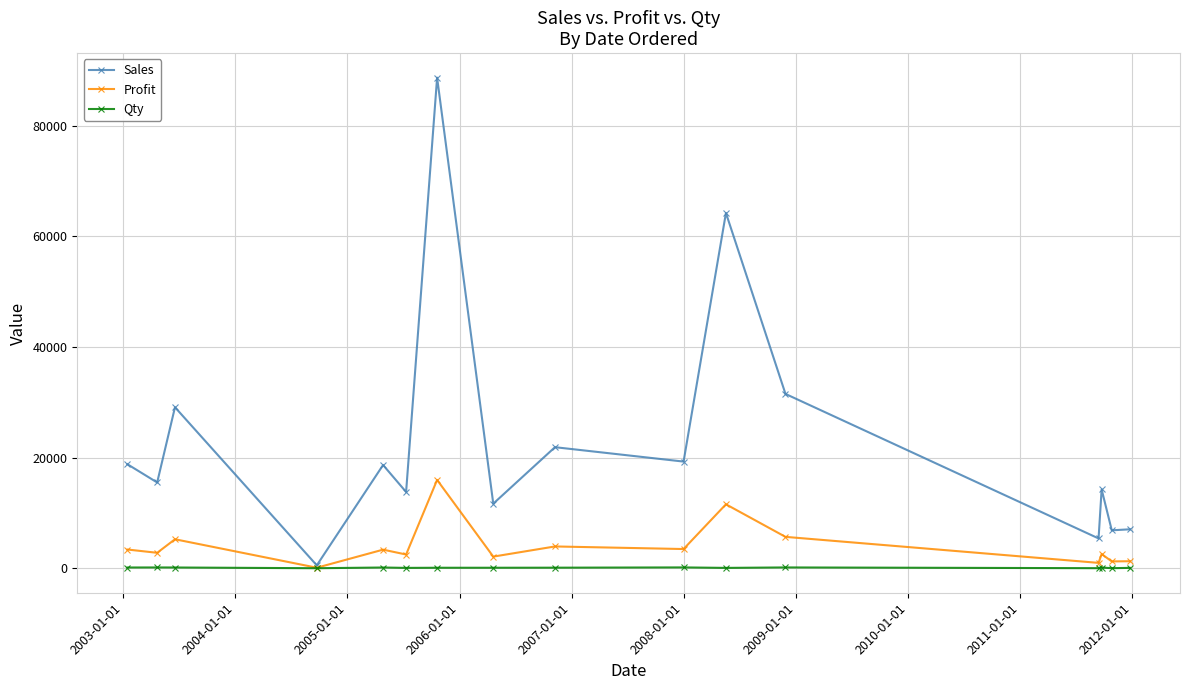

What is the maximum value shown in the chart?

88713.9